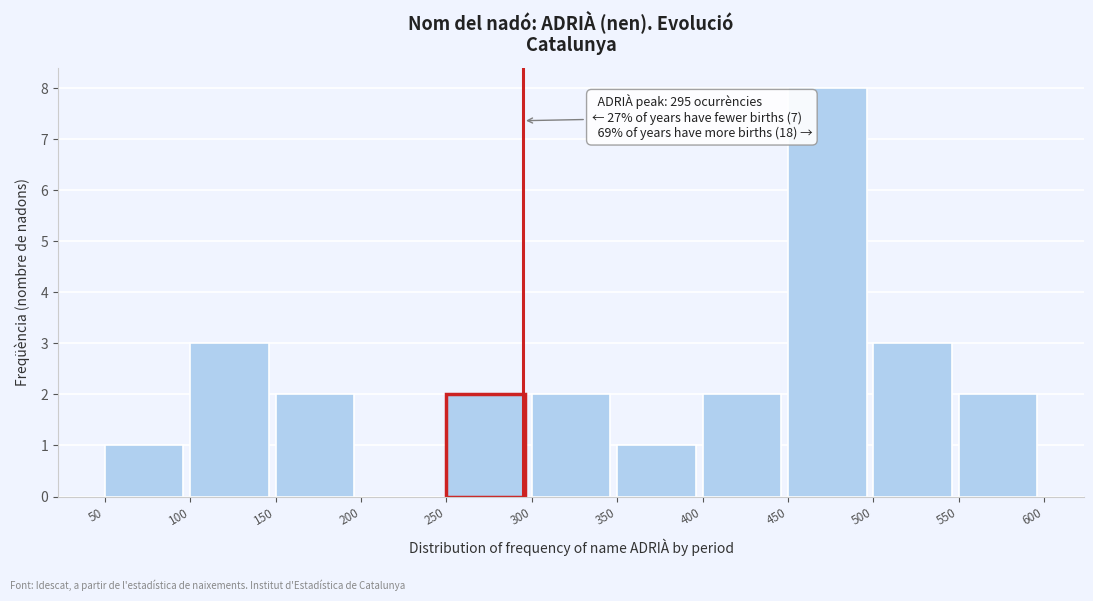

Which range on the x-axis has the tallest bar?

450 to 500